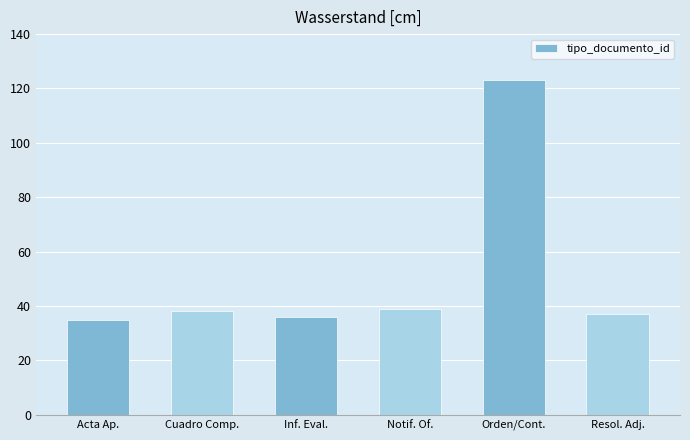

Are the bars horizontal?

No